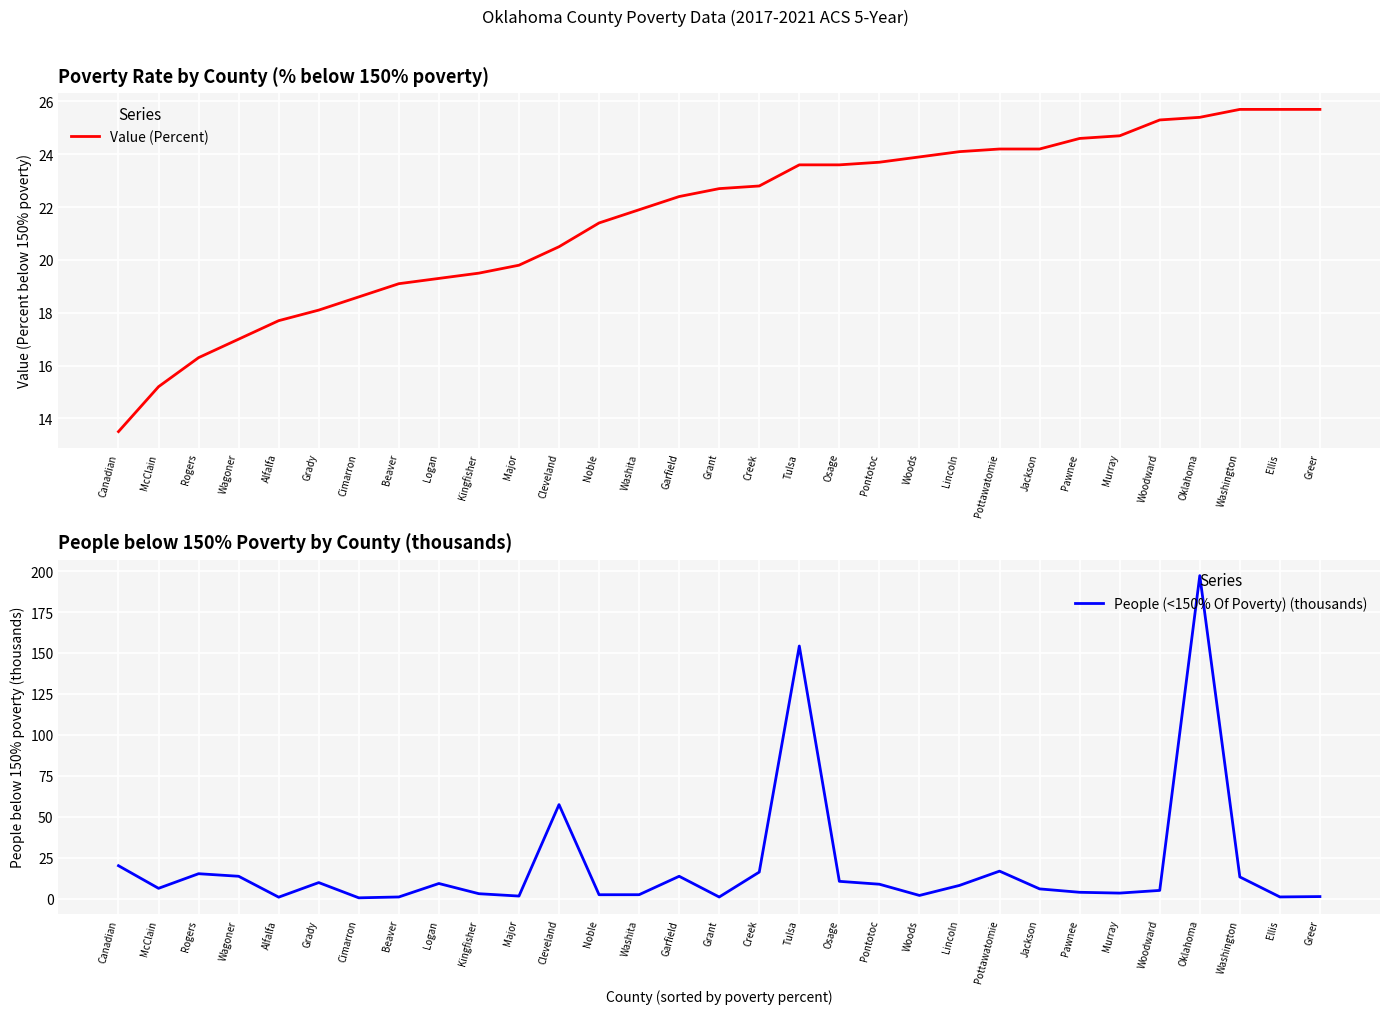

What is the label of the 17th point from the left?

Creek